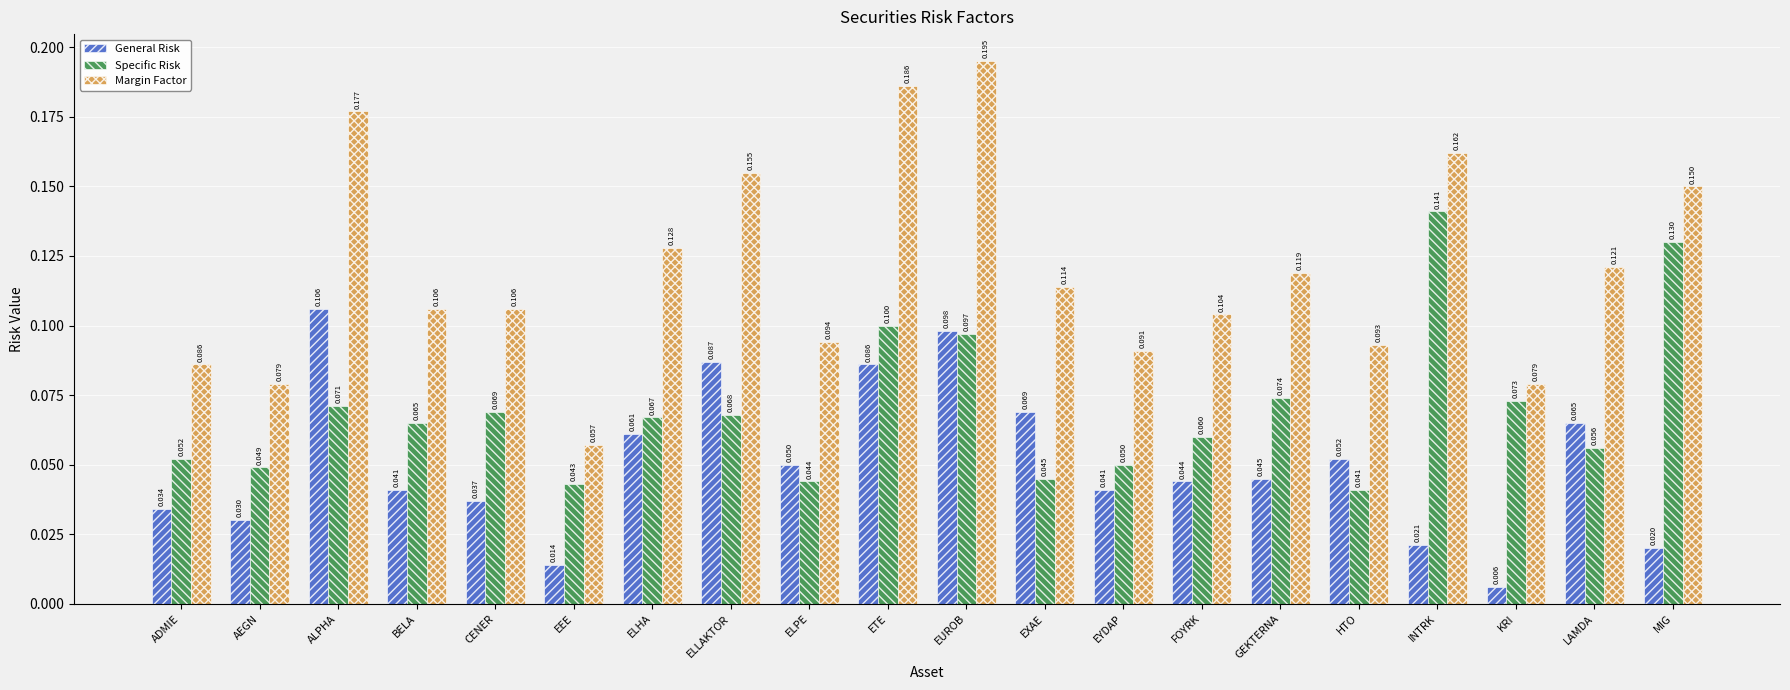

Which label corresponds to the largest value in the chart?

EUROB